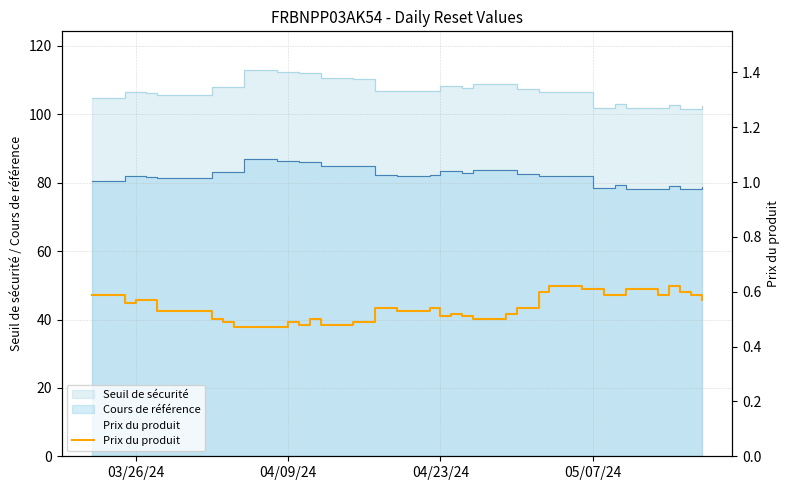

How many points are higher than both their immediate neighbors (excluding endpoints)?

7